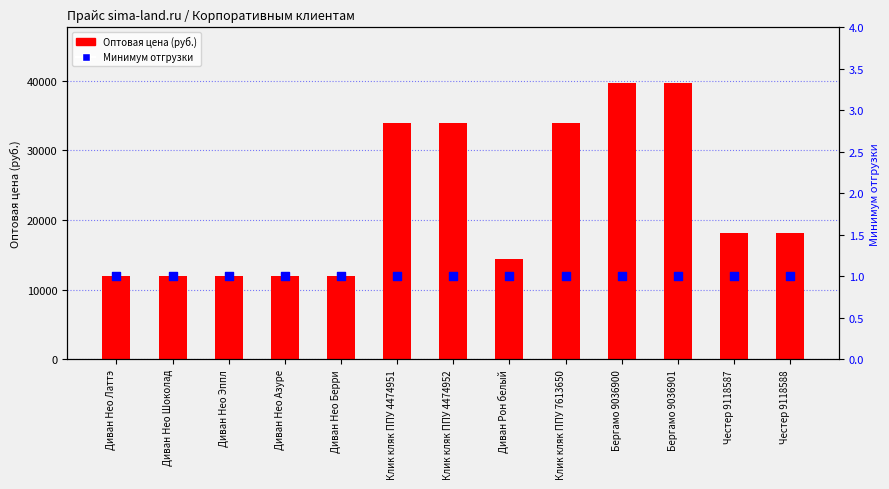

At how many categories does at least one series exceed 6149?

13